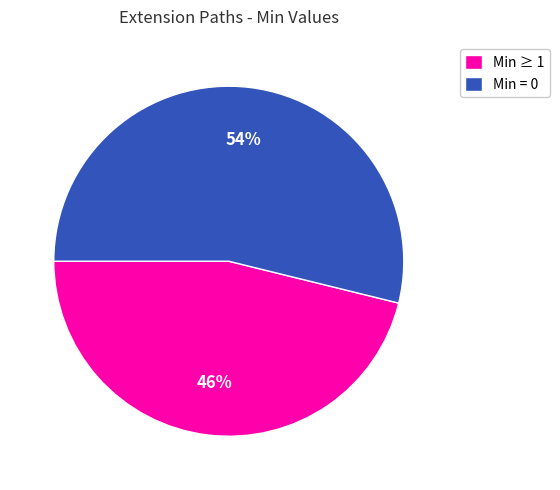

Is there a majority slice in this chart?

Yes